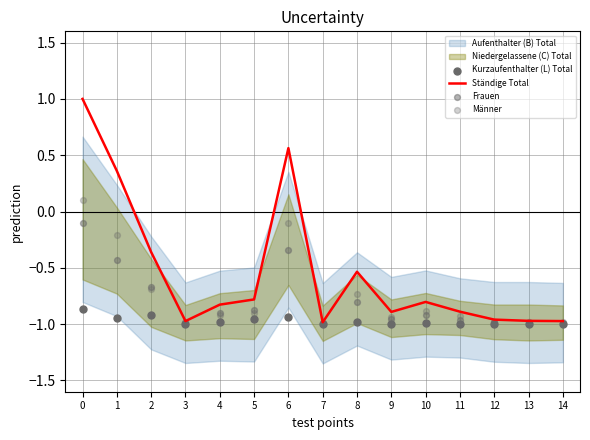

Which series contains the lowest Y value?

Kurzaufenthalter (L) Total